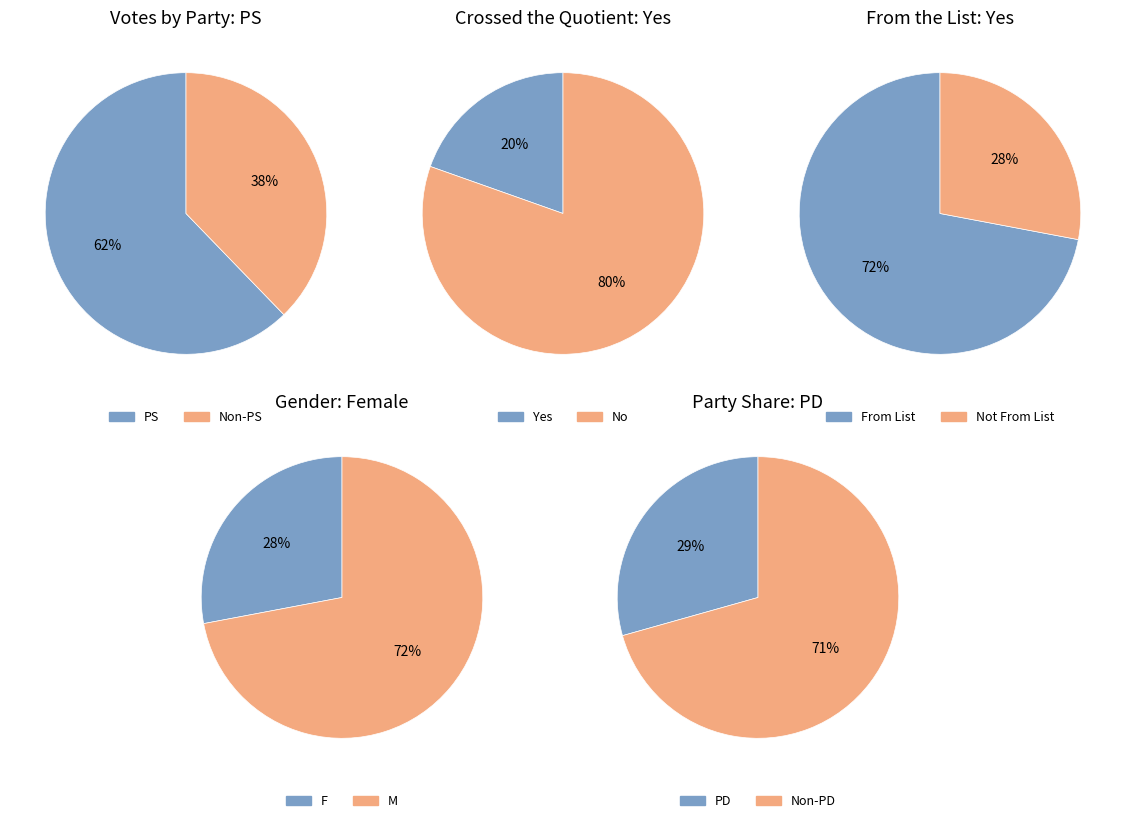

Between PS and Other, which is larger?

PS